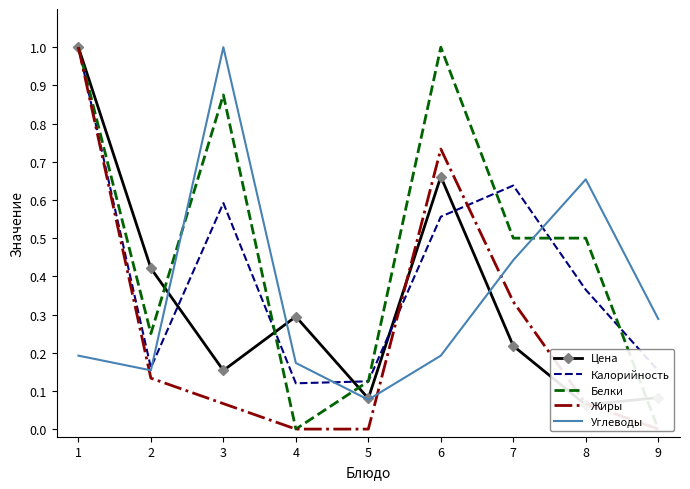

What is the total value across all series at 1?

4.2